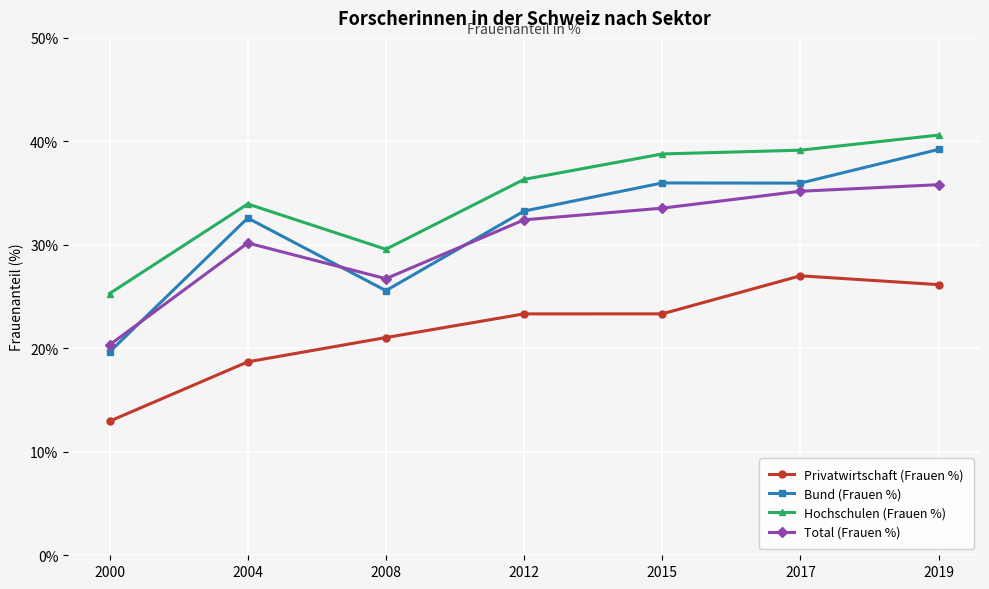

Reading left to right, transcribe all the data shown in this chart.

Privatwirtschaft (Frauen %): 2000=13.0	2004=18.7	2008=21.0	2012=23.3	2015=23.3	2017=27.0	2019=26.2
Bund (Frauen %): 2000=19.6	2004=32.6	2008=25.6	2012=33.3	2015=36.0	2017=36.0	2019=39.2
Hochschulen (Frauen %): 2000=25.3	2004=33.9	2008=29.6	2012=36.3	2015=38.8	2017=39.1	2019=40.6
Total (Frauen %): 2000=20.3	2004=30.2	2008=26.7	2012=32.4	2015=33.5	2017=35.2	2019=35.8